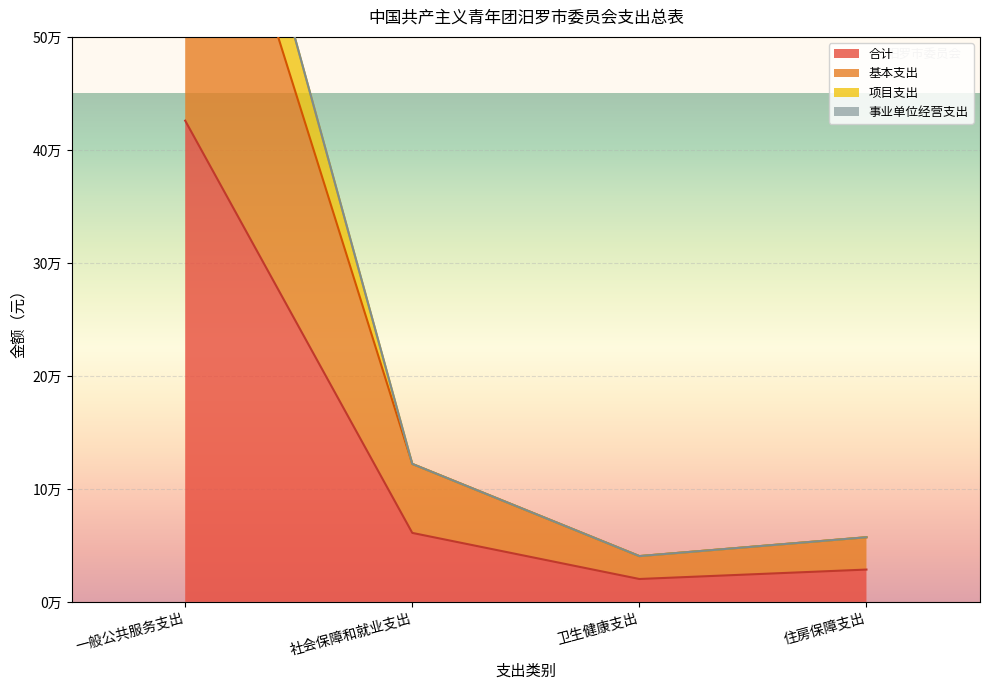

Read the 合计 value at 住房保障支出.

28597.0